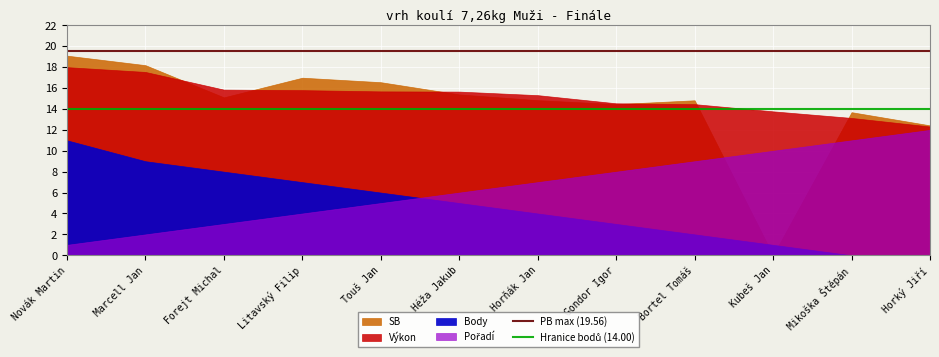

Which has a higher value, Novák Martin or Marcell Jan?

Novák Martin